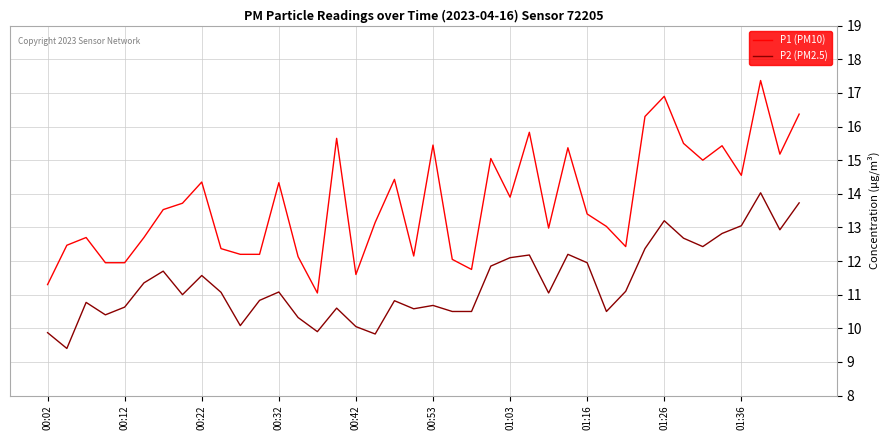

True or false: P2 (PM2.5) and P1 (PM10) intersect in this chart.

False